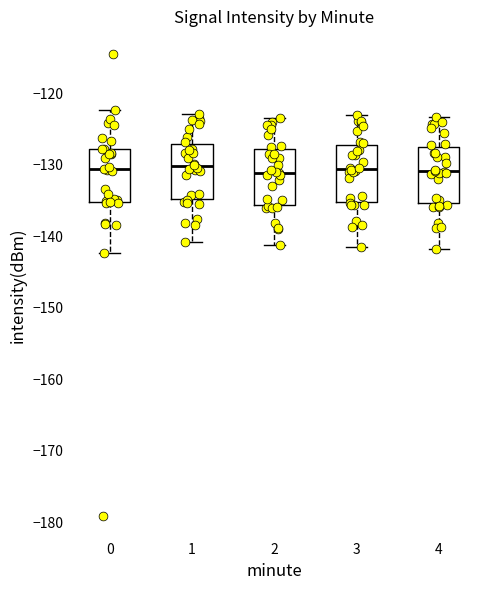

Reading left to right, read every box against the y-axis: the position of its median line, the range the box covers, and the ends of its whiskers. The values are not printed on the chart, so give them approximately, as read against the axis.

0: median -131, box -135 to -128, whiskers -142 to -122
1: median -130, box -135 to -127, whiskers -141 to -123
2: median -131, box -136 to -128, whiskers -141 to -123
3: median -131, box -135 to -127, whiskers -141 to -123
4: median -131, box -135 to -127, whiskers -142 to -123